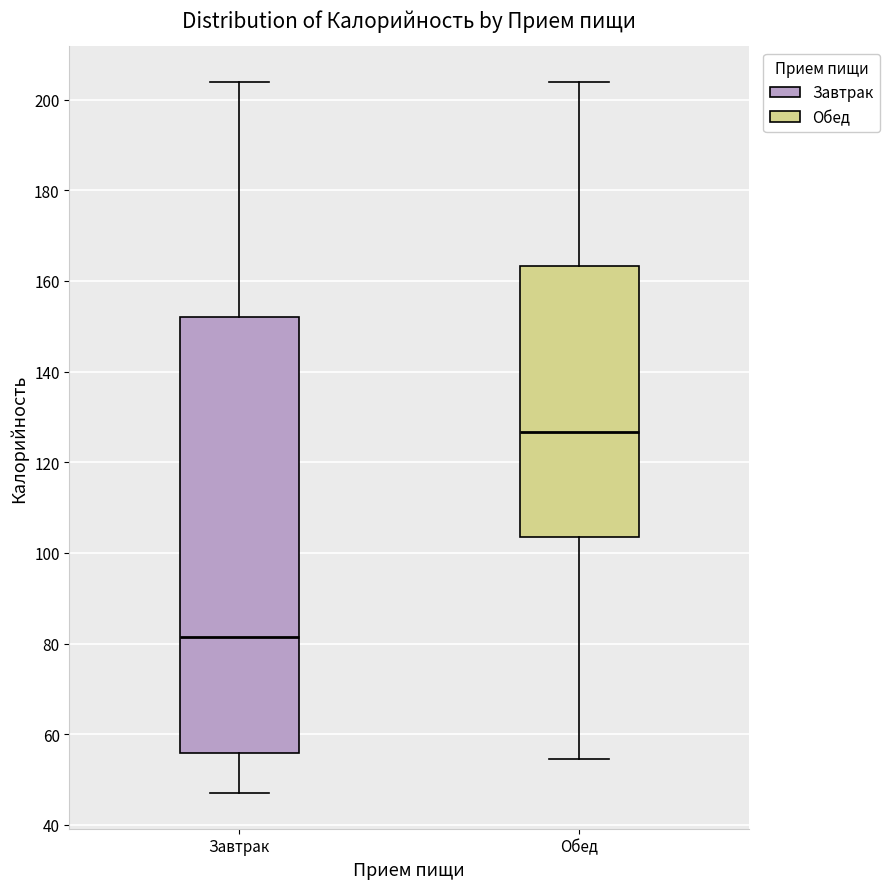

Where is the lower edge of the box for Обед on the y-axis? The values are not printed on the chart, so give them approximately, as read against the axis.

104